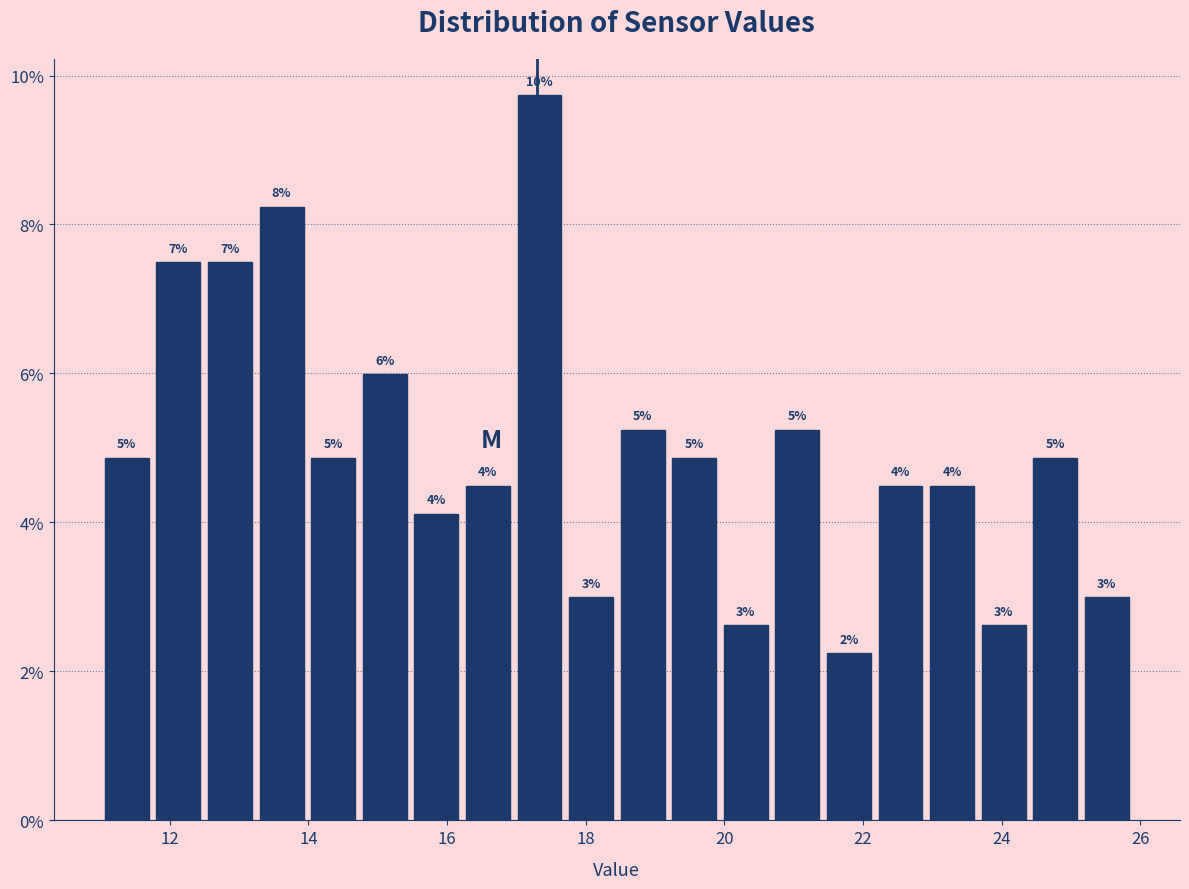

Read against the x-axis, roughly where is the centre of the tallest bar?

17.4